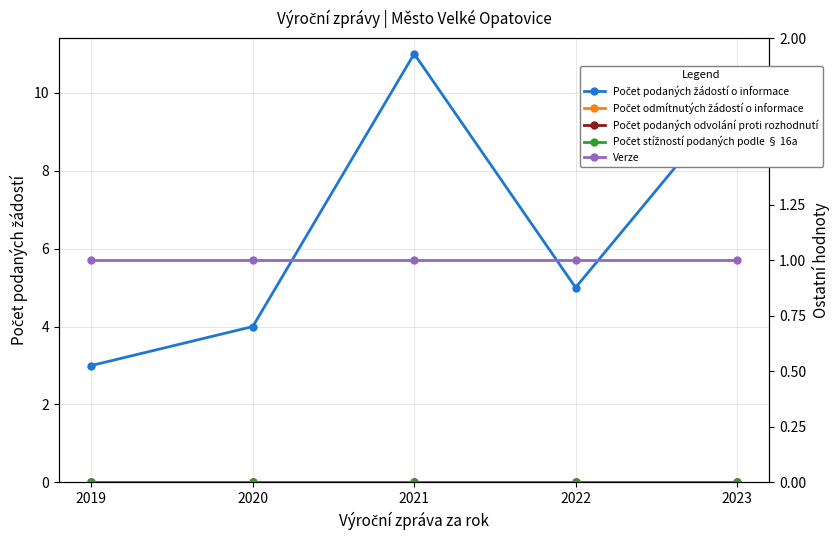

Which series has the widest spread of values?

Počet podaných žádostí o informace